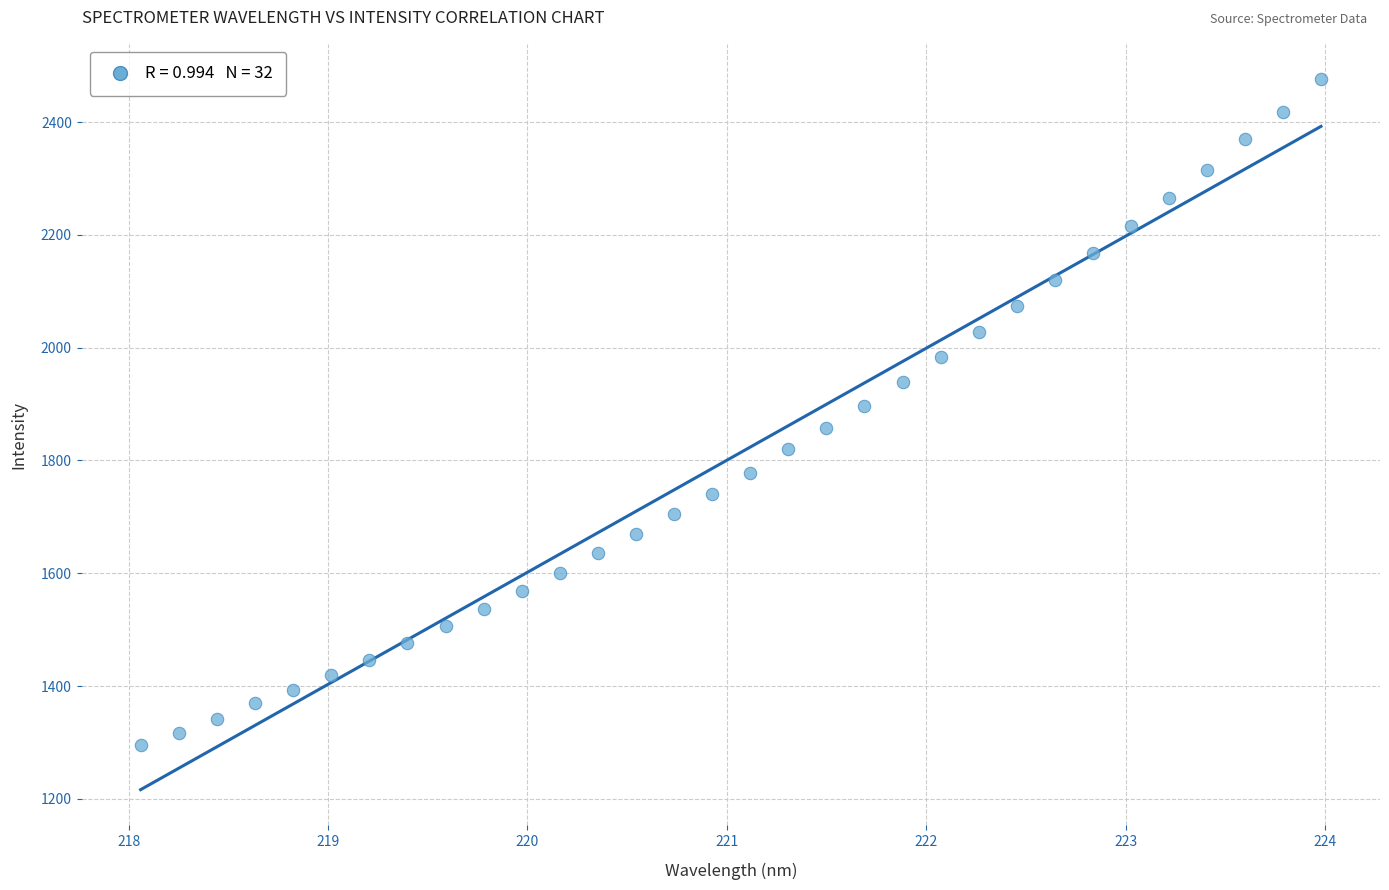

What is the range of X values (max minus min)?

5.9